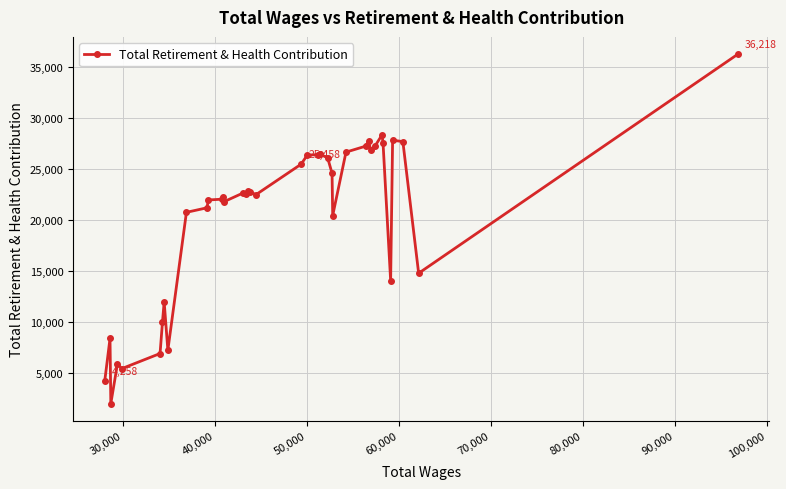

Count the number of data series in this chart.

1